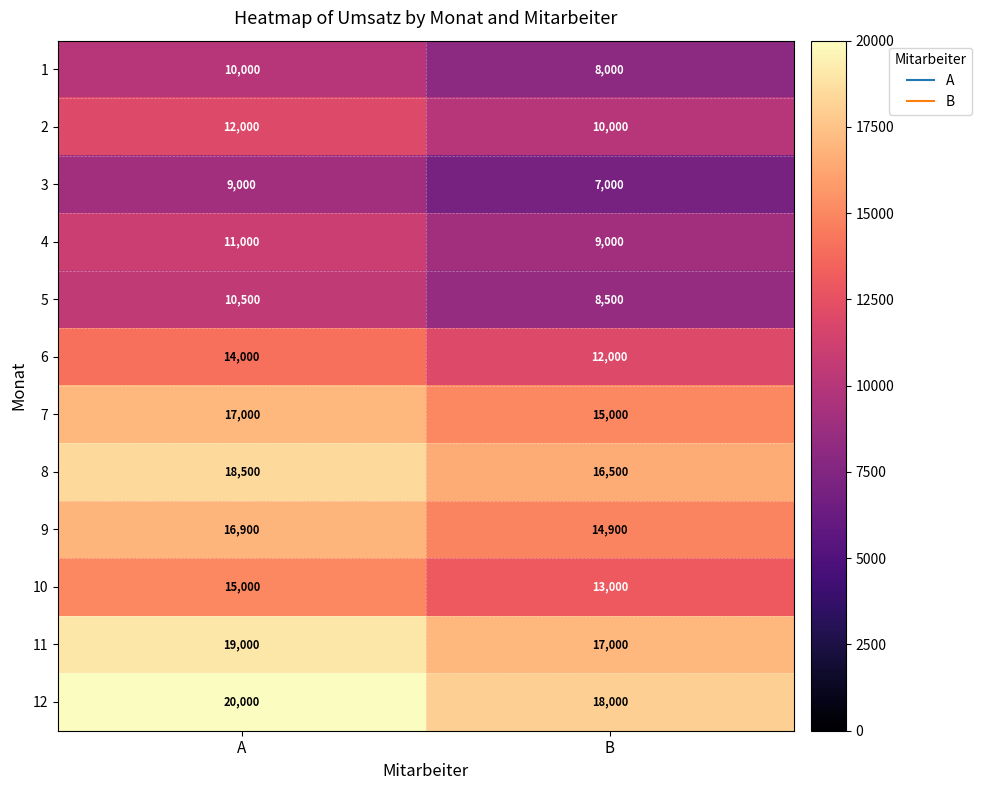

At which category is the sum across all series the highest?

A